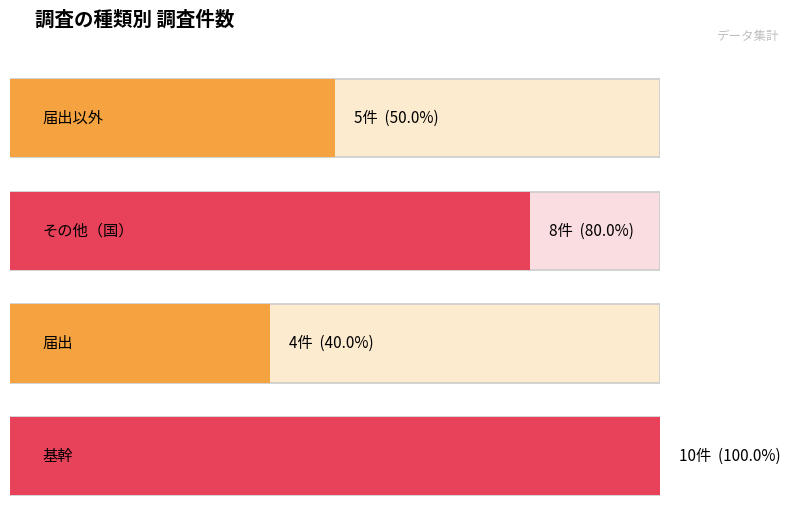

Are the bars grouped side by side (vs. stacked)?

No